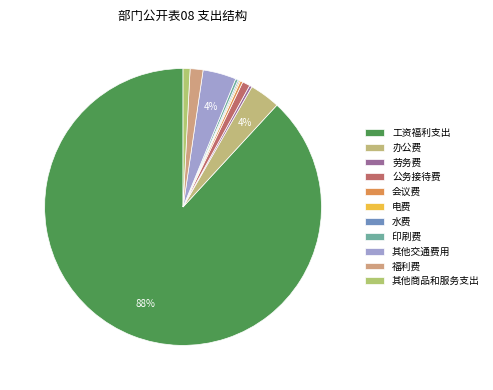

Count the number of slices in the pie.

11